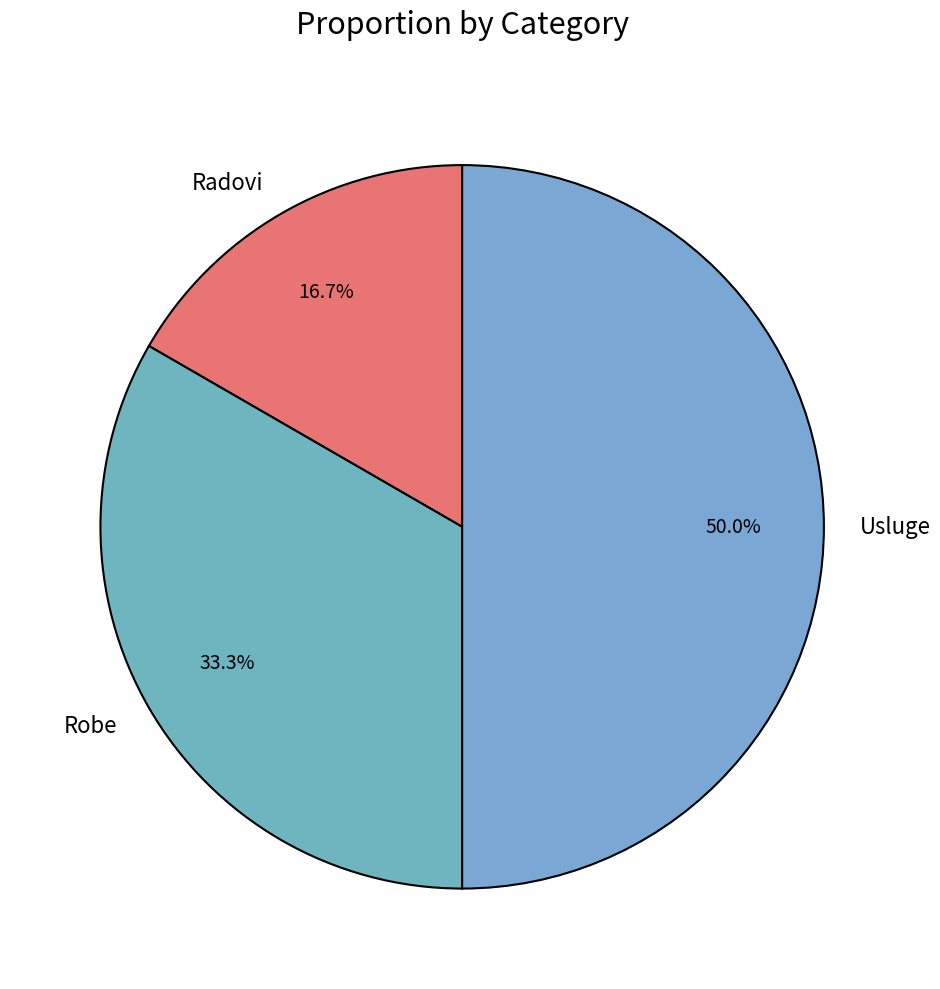

Which category has the biggest portion of the pie?

Usluge